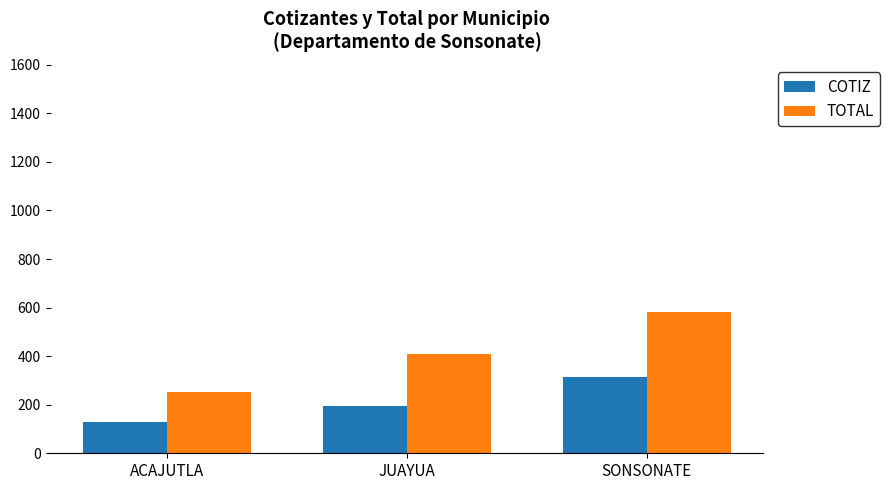

What is the smallest value displayed?

129